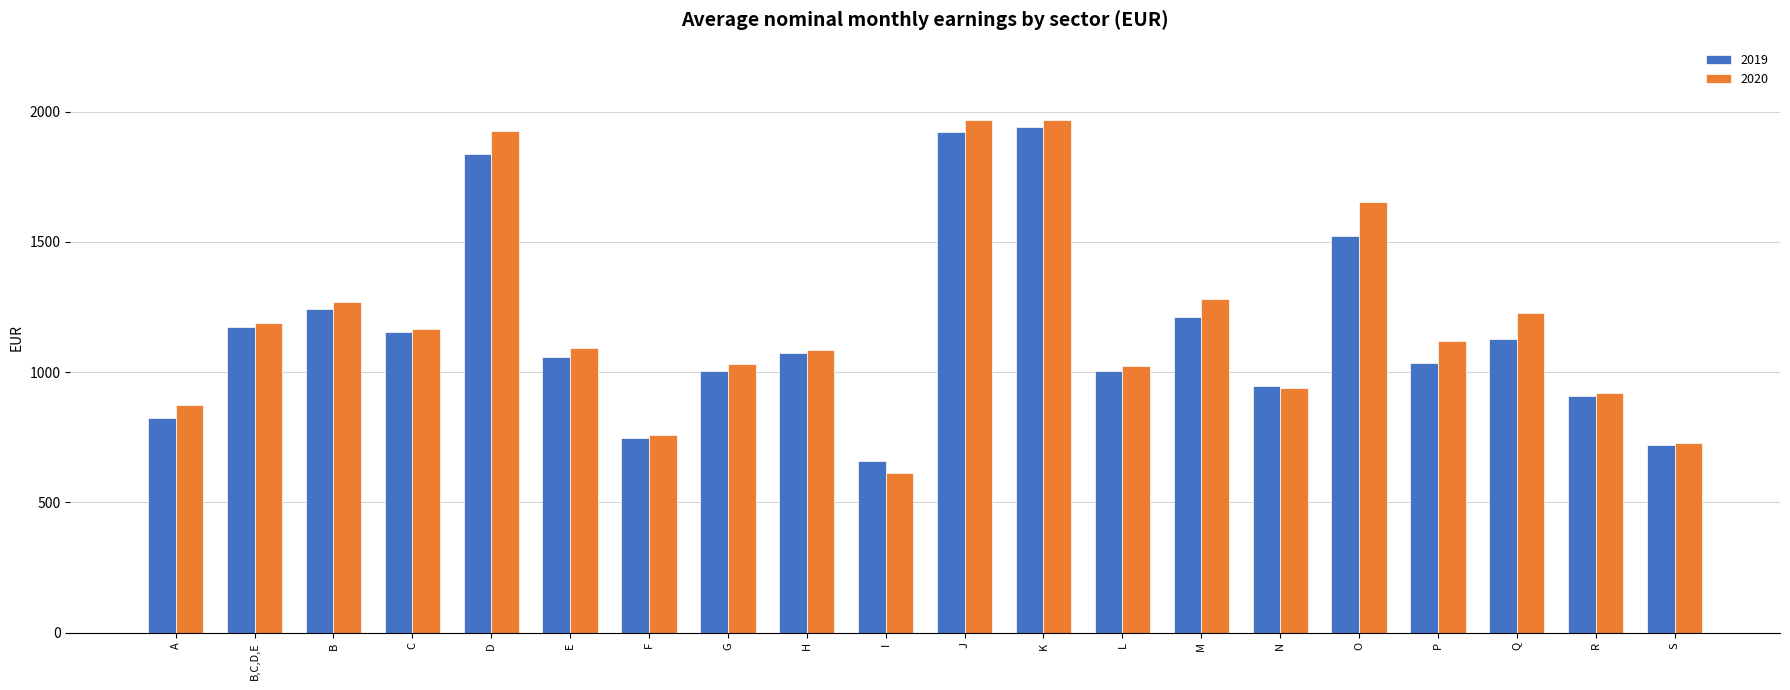

Where does the 2019 series first go above 1072?

B,C,D,E